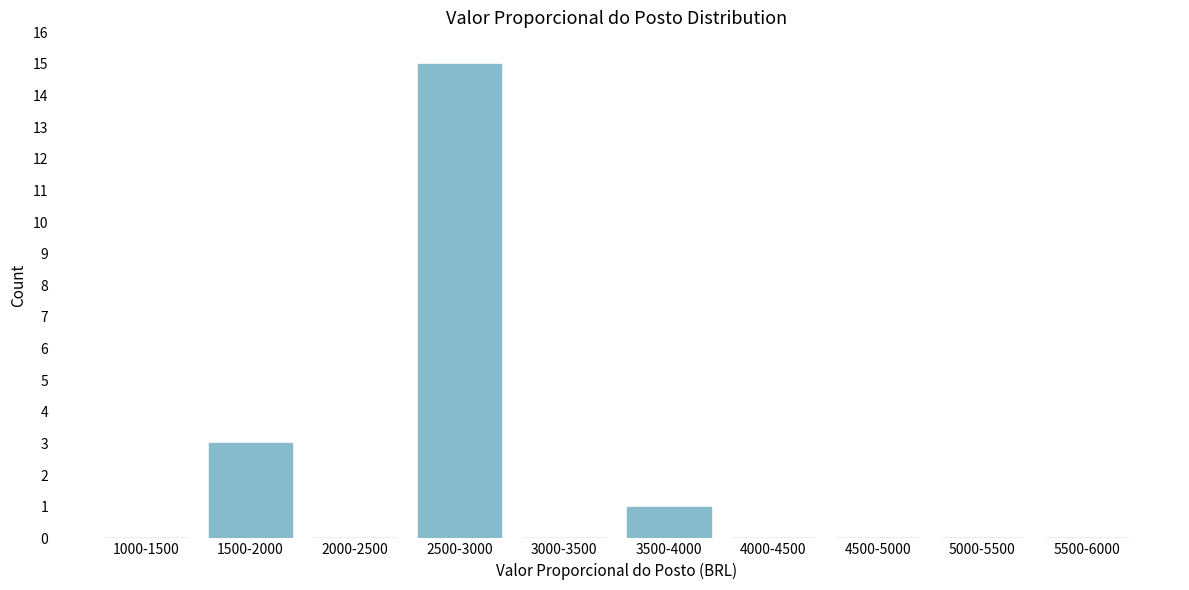

Reading left to right, extract all data points from this chart.

1000-1500=0	1500-2000=3	2000-2500=0	2500-3000=15	3000-3500=0	3500-4000=1	4000-4500=0	4500-5000=0	5000-5500=0	5500-6000=0